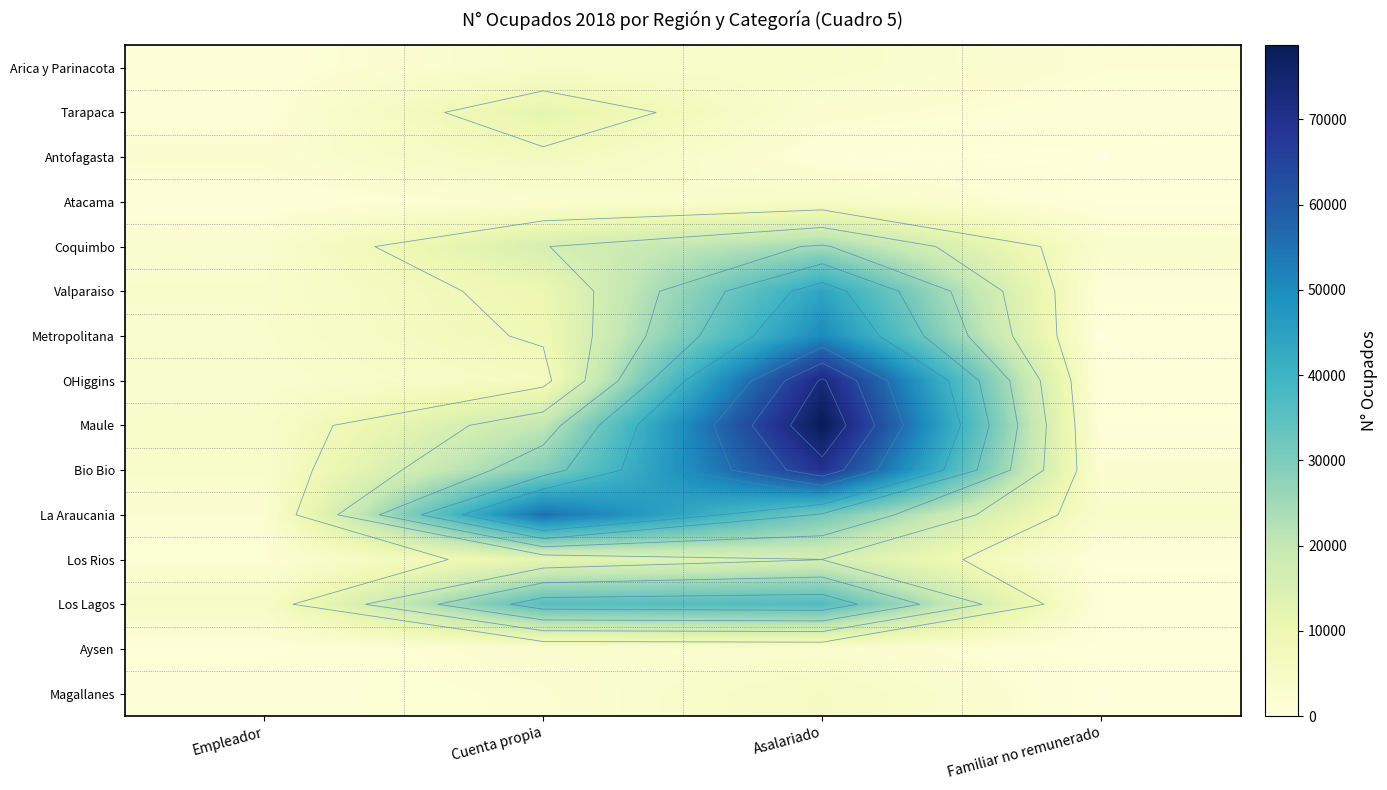

List the series in order of their peak value, highest first.

Maule, OHiggins, Bio Bio, La Araucania, Metropolitana, Valparaiso, Los Lagos, Coquimbo, Los Rios, Tarapaca, Antofagasta, Magallanes, Atacama, Arica y Parinacota, Aysen